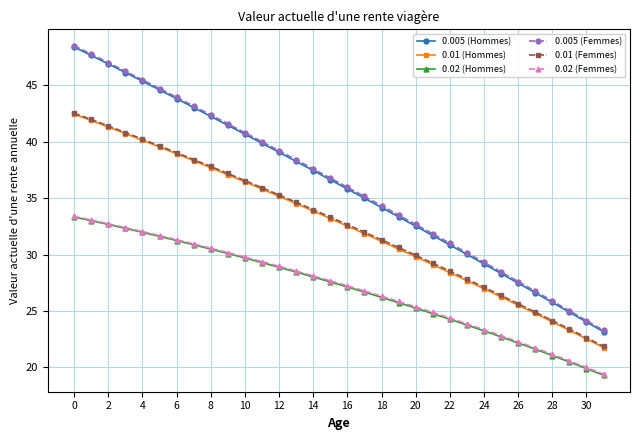

What is the value of the 0.005 (Hommes) point at the 18th from the left?

35.0